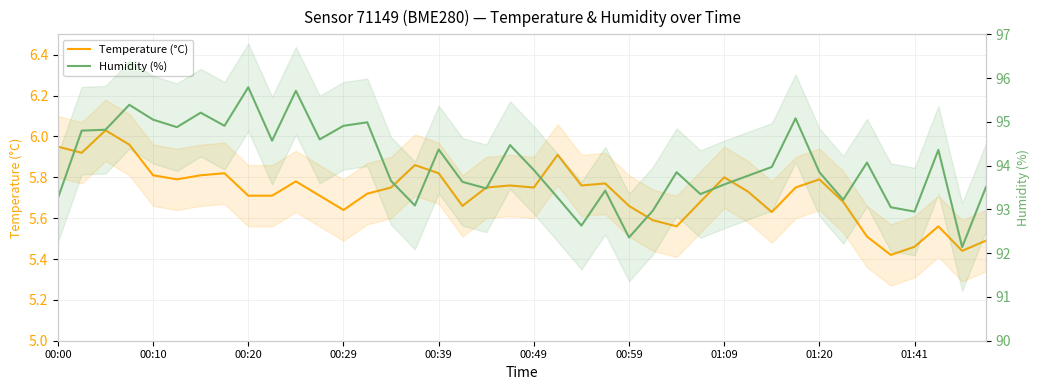

At how many categories does at least one series exceed 80?

40